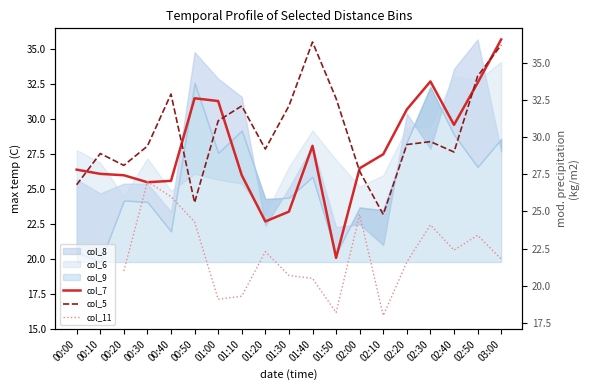

Is it true that col_5 equals 24.8 at 02:10?

True